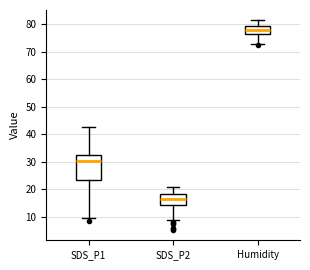

Where does the median line of the box for SDS_P1 sit on the y-axis? The values are not printed on the chart, so give them approximately, as read against the axis.

30